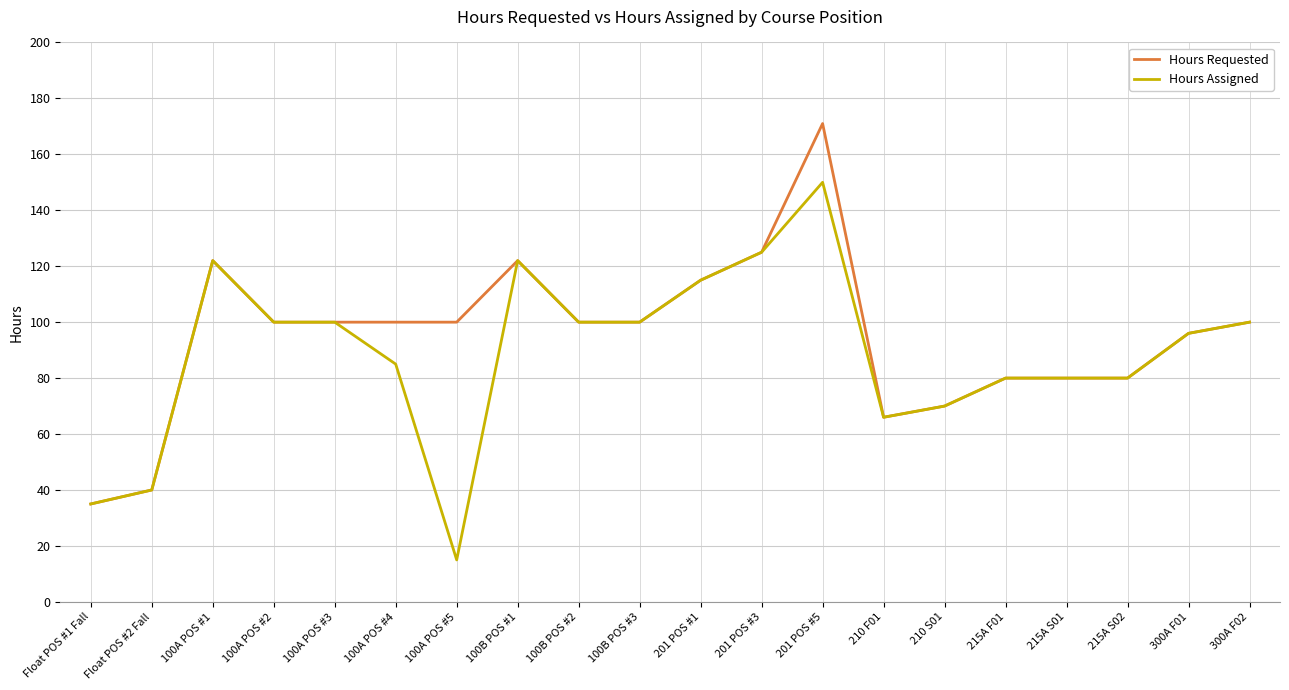

What position from the right is 210 F01?

7